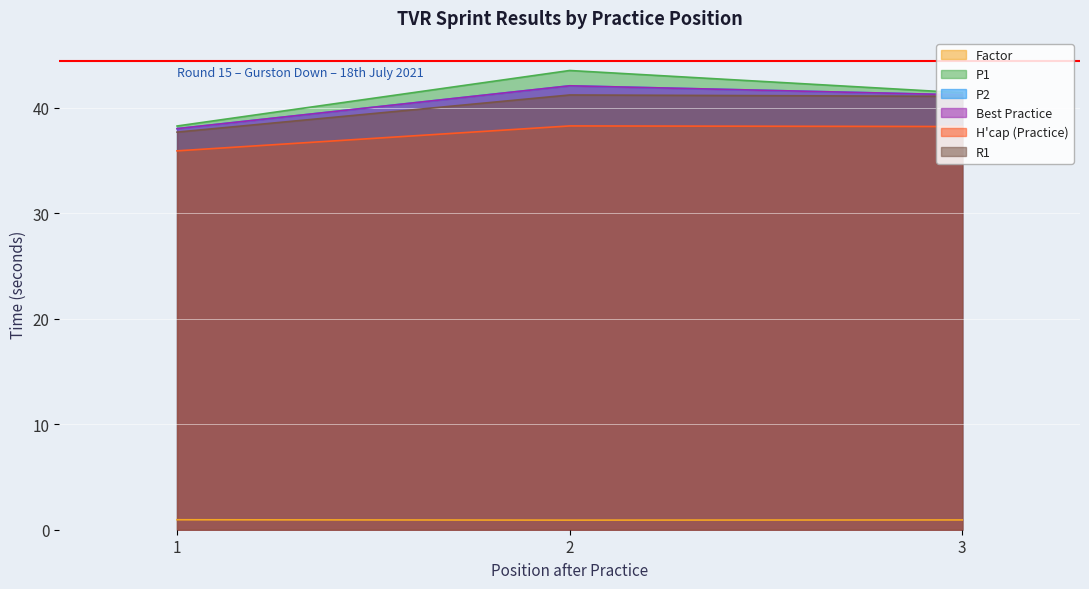

What is the spread (max minus min) of values at 1?

37.3